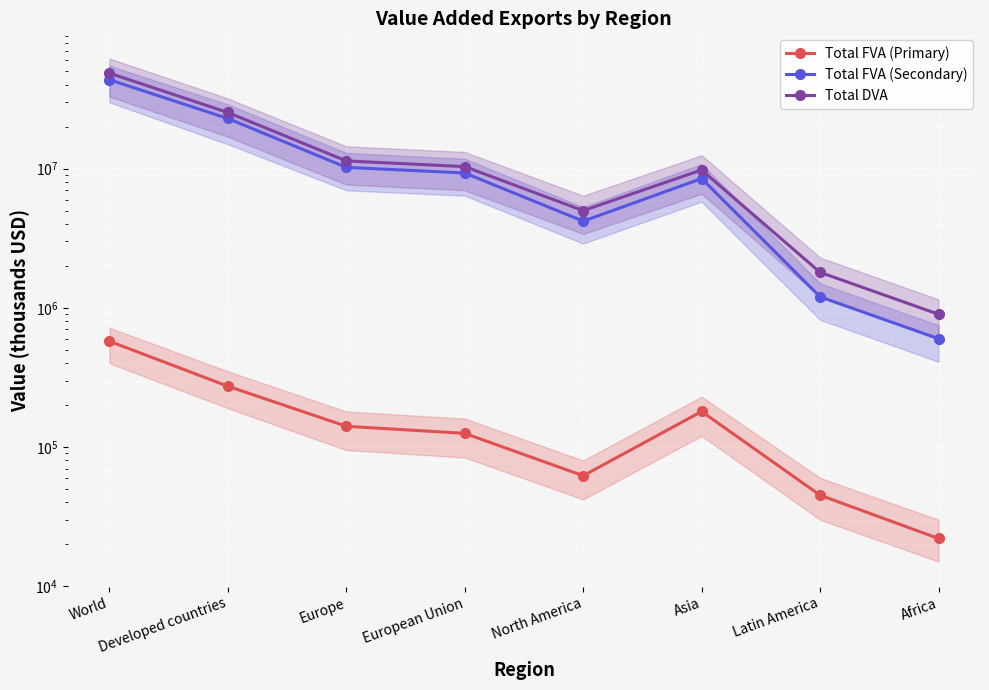

The value of Total FVA (Secondary) at Latin America is 518092.6. True or false?

False